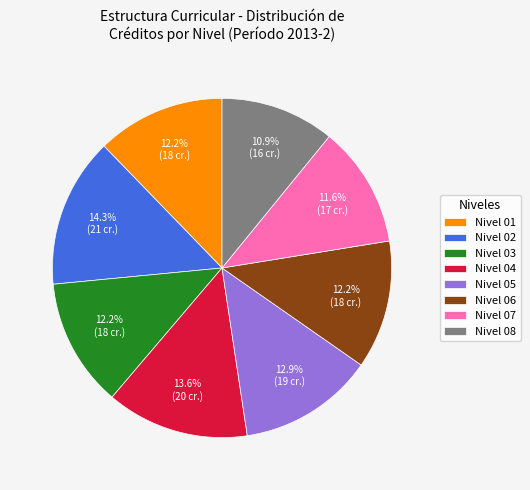

What percentage do Nivel 03 and Nivel 07 together represent?

23.8%